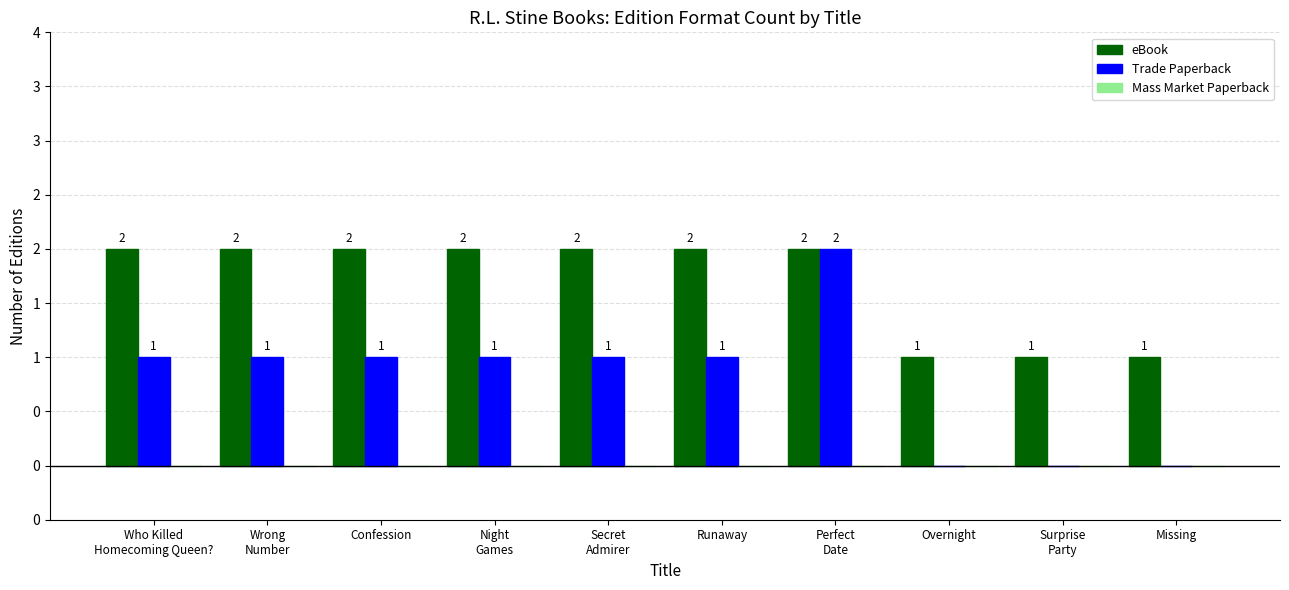

The Trade Paperback series shows 1 at Overnight. True or false?

False